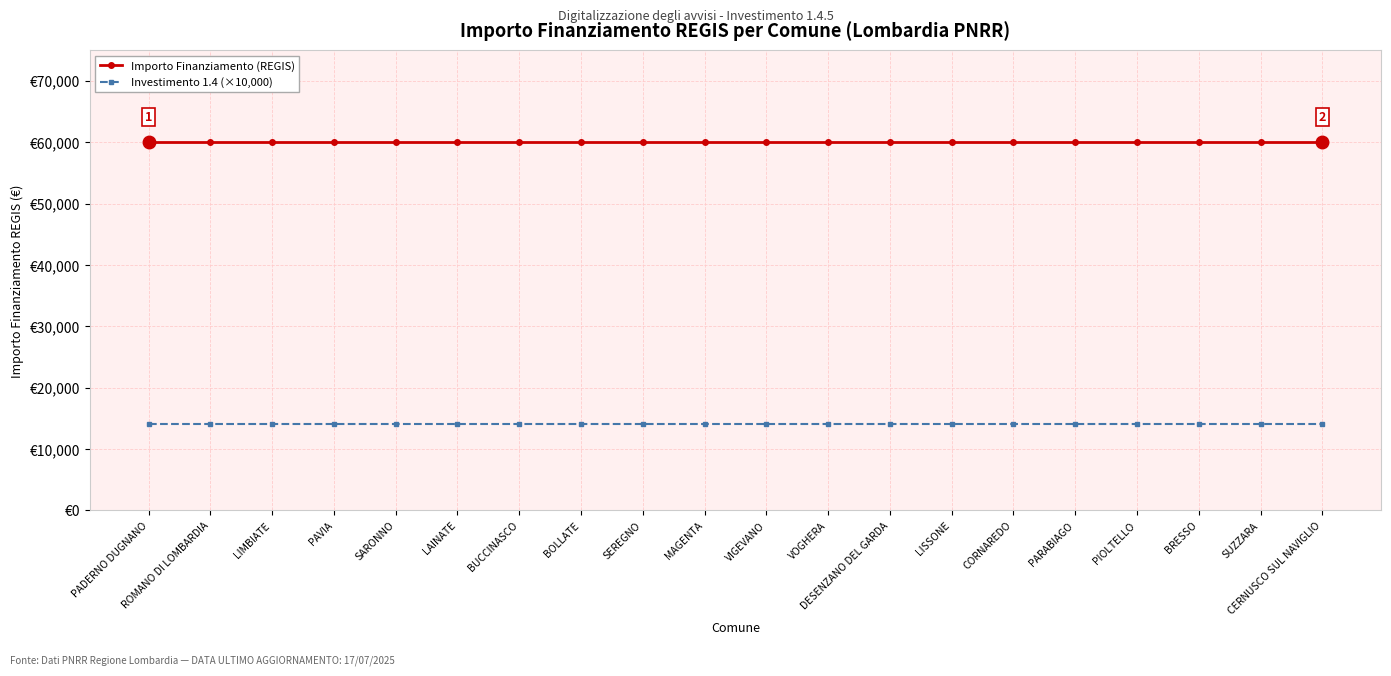

What is the spread (max minus min) of values at PIOLTELLO?

45966